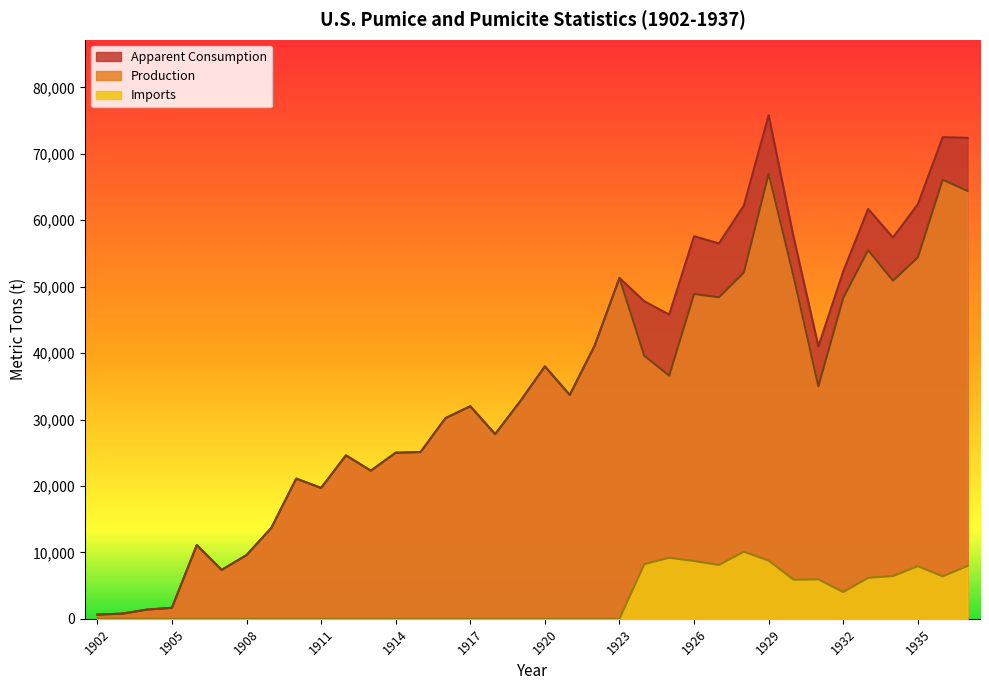

In Production, how many points are lower than both neighbors (excluding endpoints)?

9